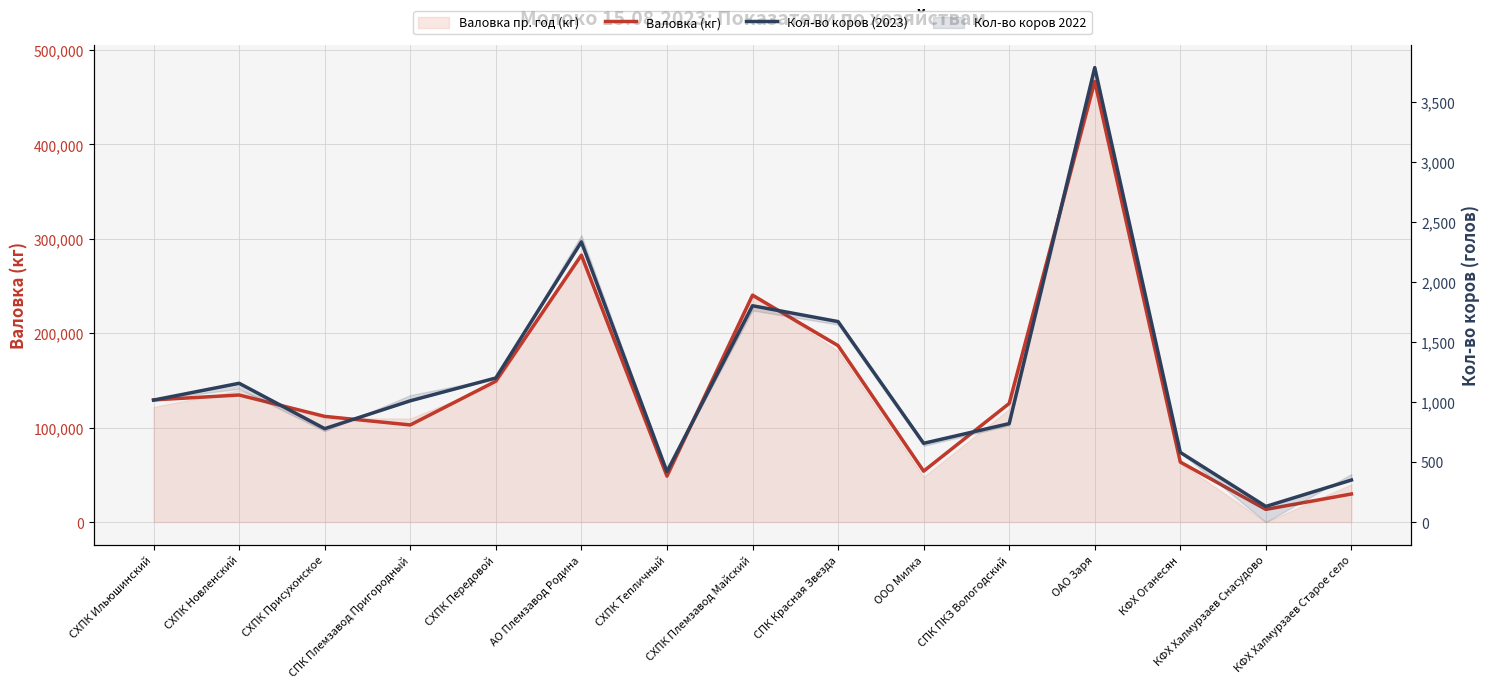

Where is the first local minimum for Валовка (кг)?

СПК Племзавод Пригородный